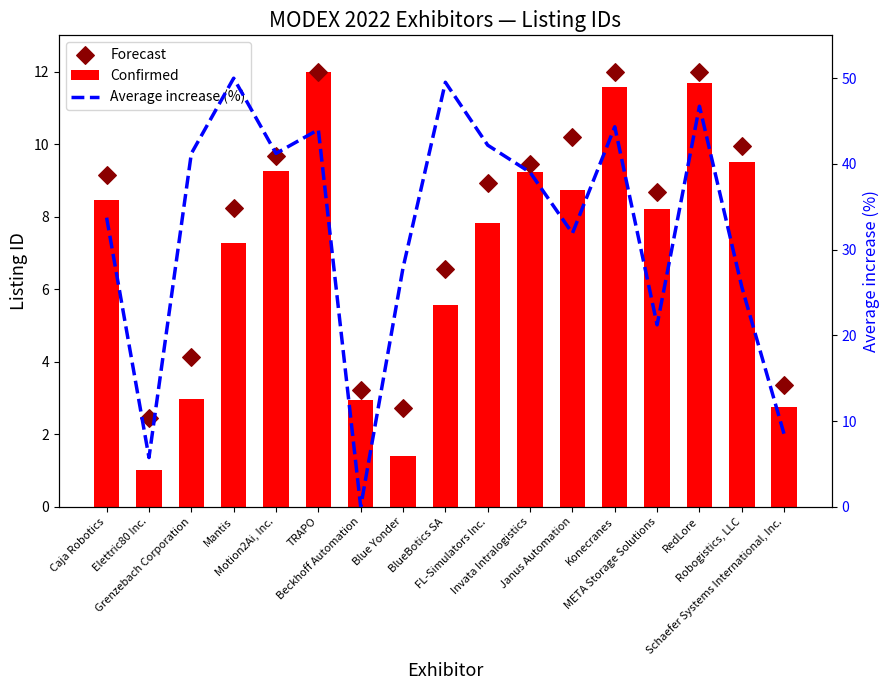

Which series reaches the minimum Y coordinate?

Average increase (%)